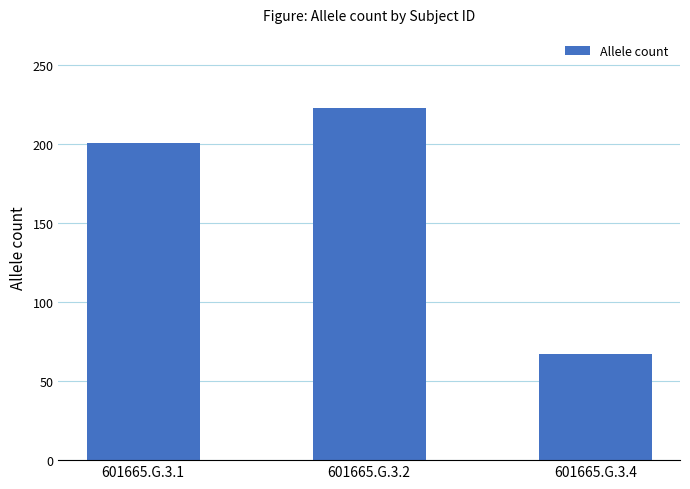

List the labels in order of value, largest first.

601665.G.3.2, 601665.G.3.1, 601665.G.3.4